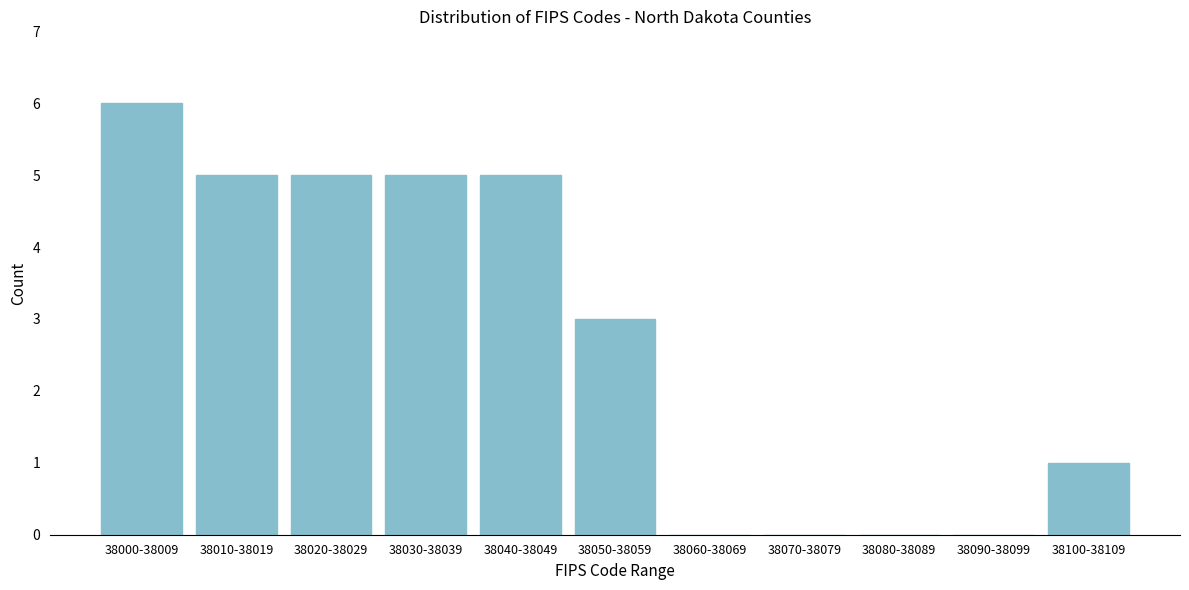

Reading left to right, what are all the values shown in this chart?

38000-38009=6	38010-38019=5	38020-38029=5	38030-38039=5	38040-38049=5	38050-38059=3	38060-38069=0	38070-38079=0	38080-38089=0	38090-38099=0	38100-38109=1